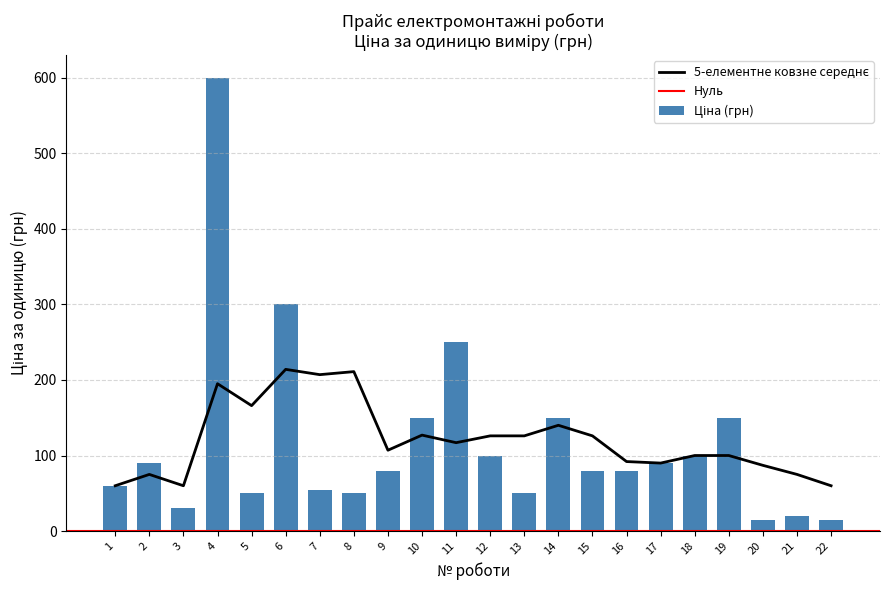

Rank the categories by value from highest to lowest.

4, 6, 11, 10, 14, 19, 12, 18, 2, 17, 9, 15, 16, 1, 7, 5, 8, 13, 3, 21, 20, 22